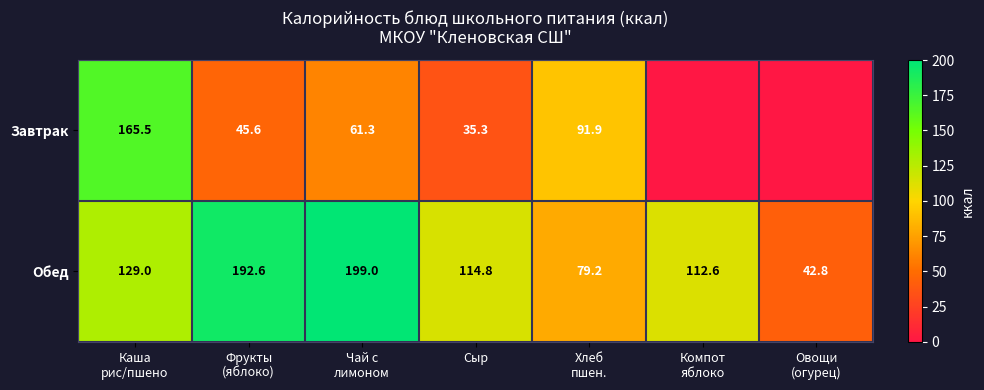

What is the spread (max minus min) of values at Каша
рис/пшено?

36.5